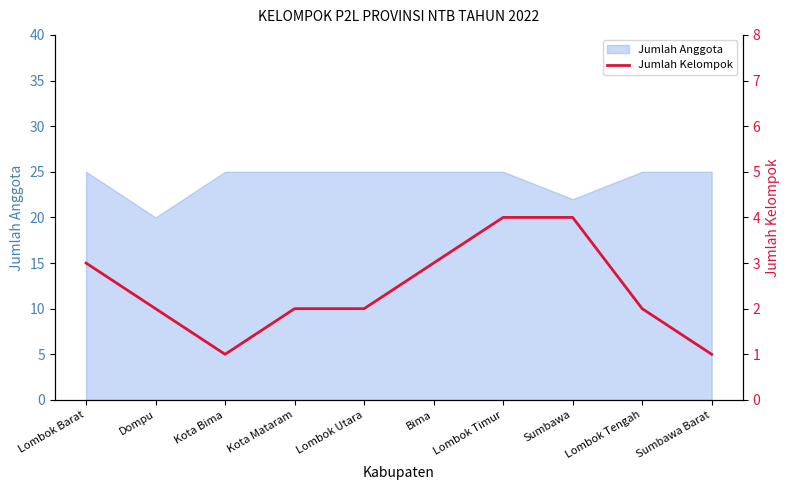

How many data points are less than 2?

2